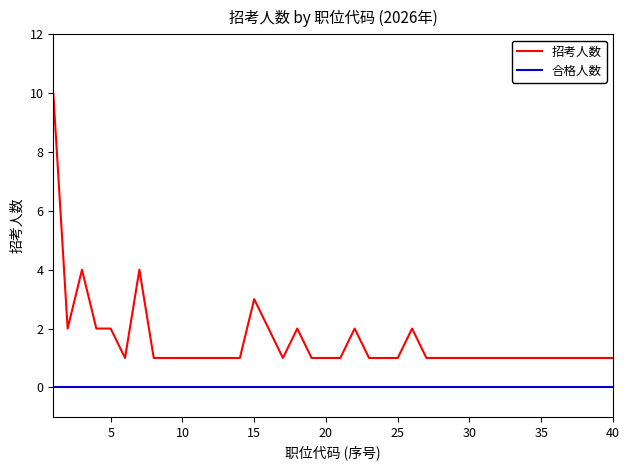

Which series has the largest total across all categories?

招考人数